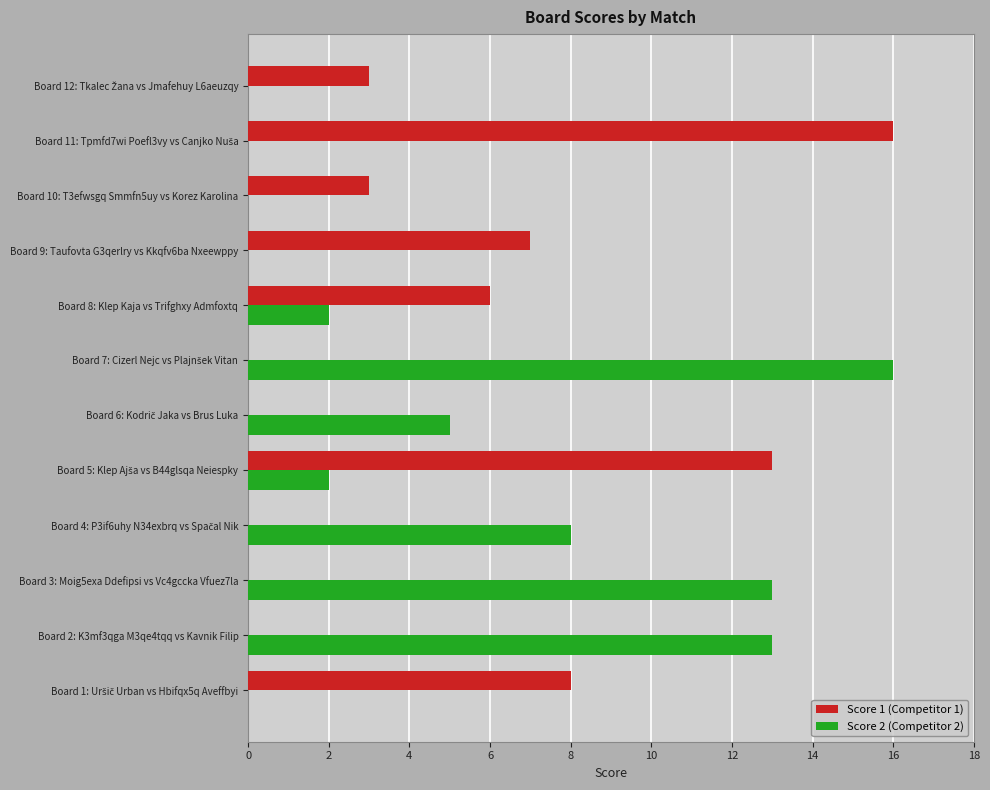

How many categories are shown in the chart?

12